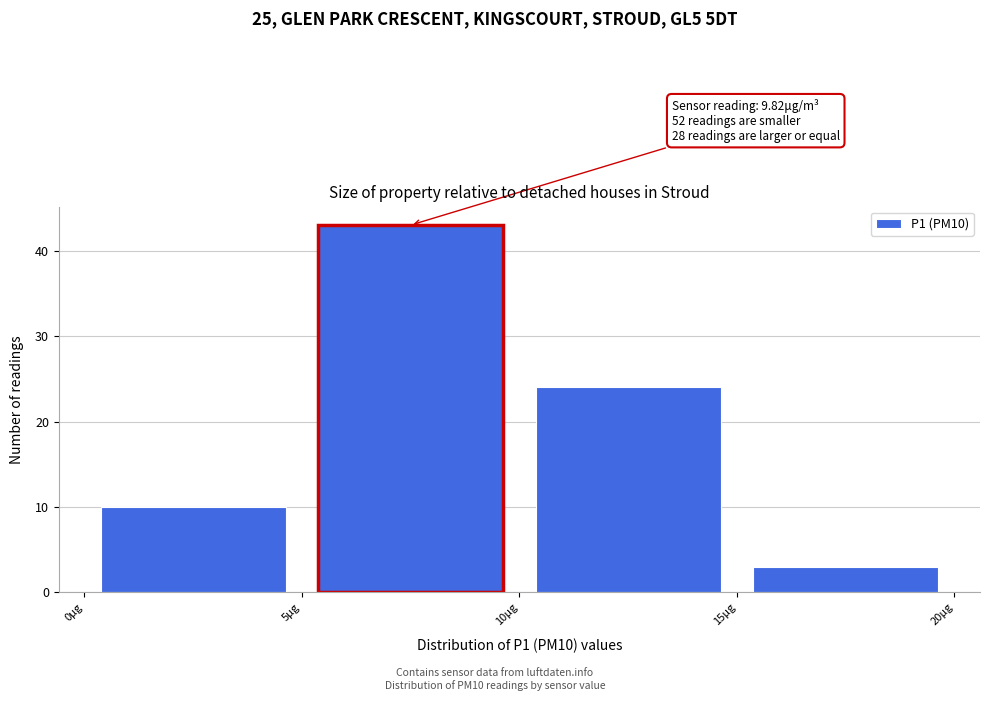

Over which range of the x-axis is the bar tallest?

5 to 10